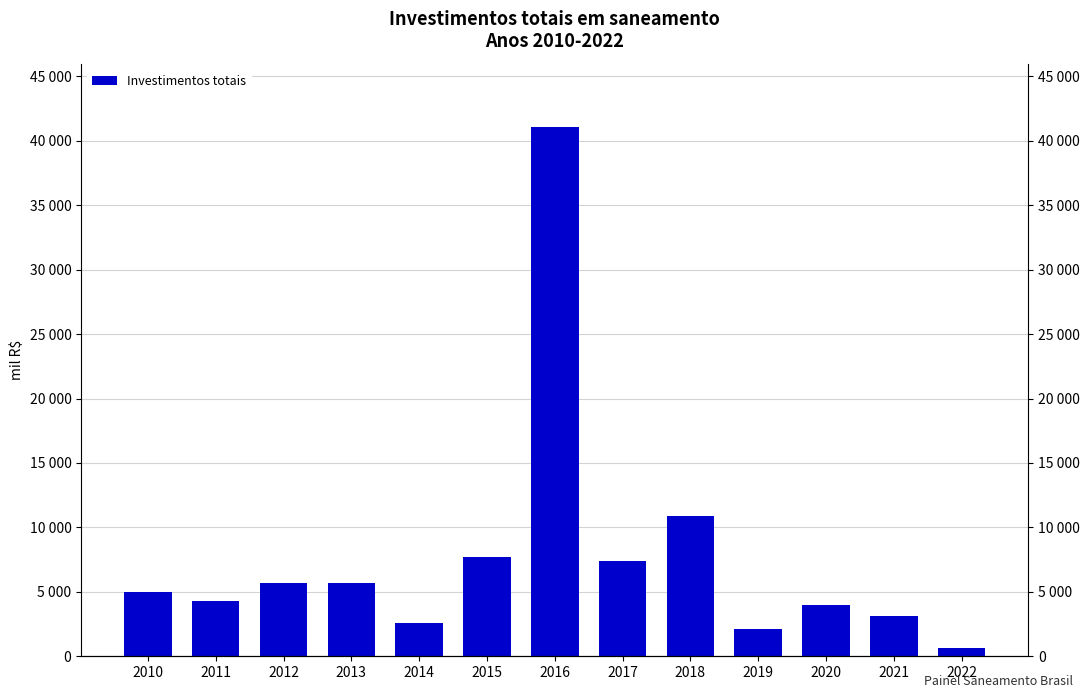

What is the value of the 11th bar from the left?

3963292.5